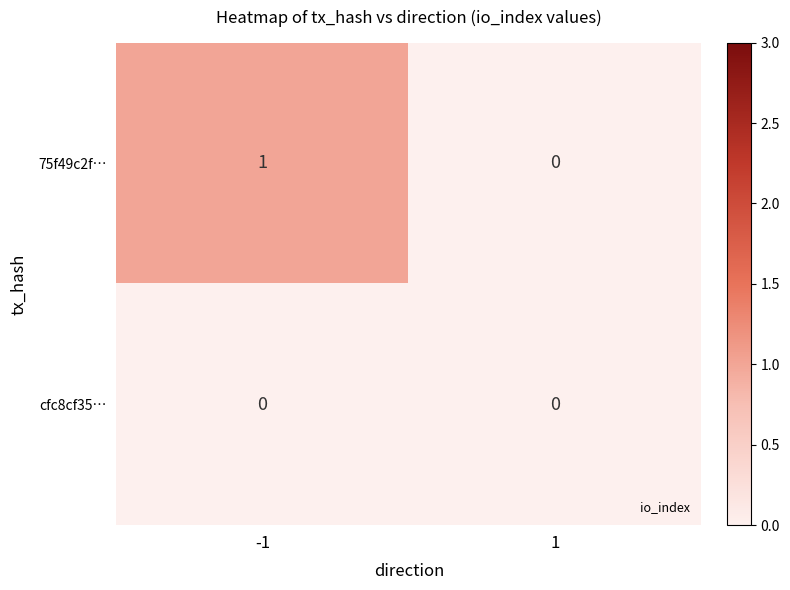

List the series in order of their peak value, lowest first.

cfc8cf35…, 75f49c2f…